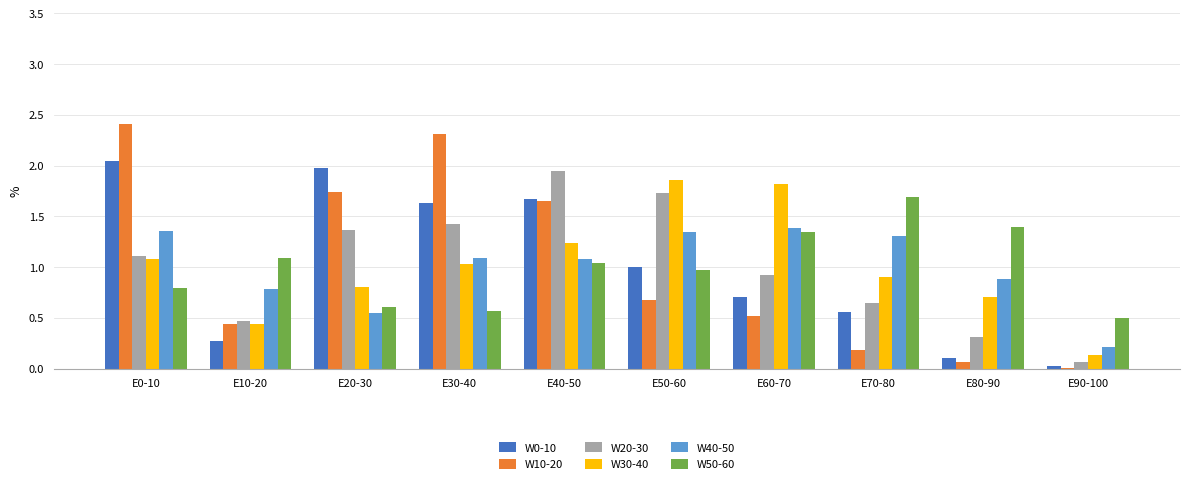

What is the total value across all series at E70-80?

5.3